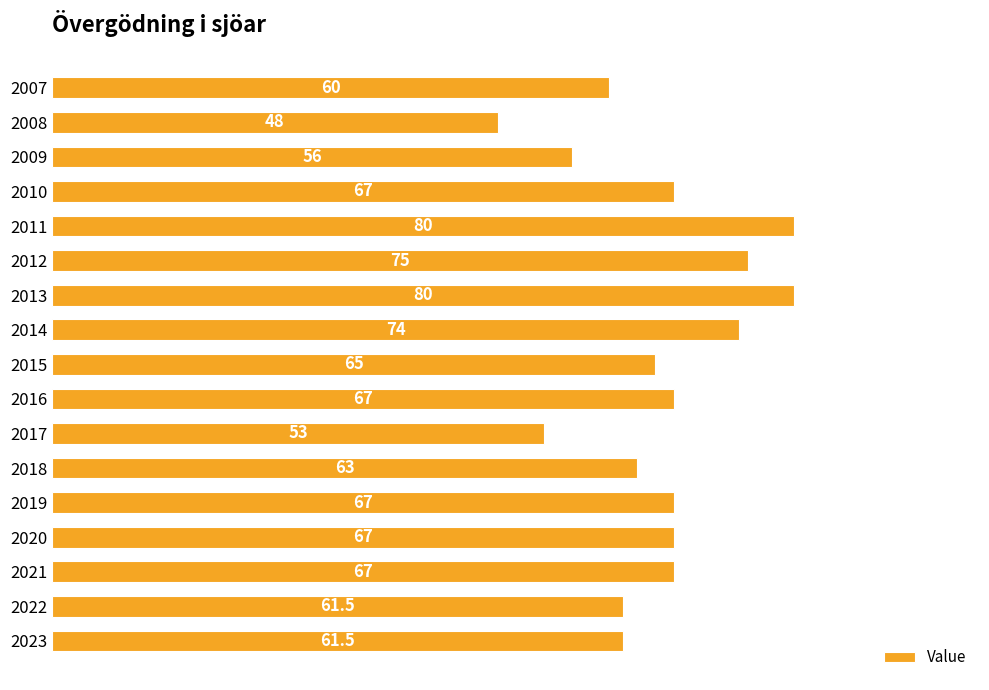

Count the number of data series in this chart.

1